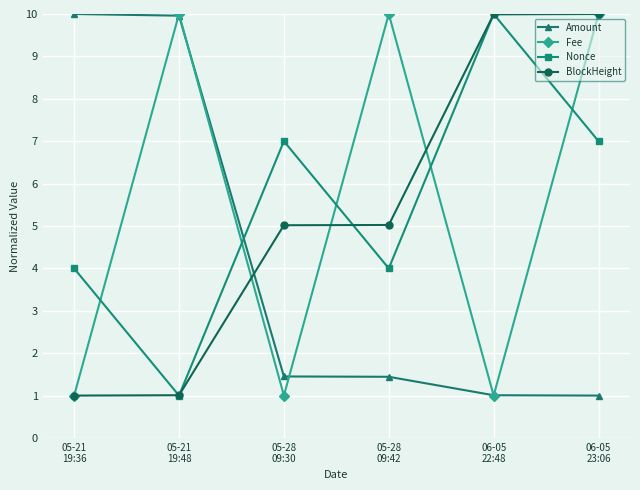

True or false: Fee has more than 0 points higher than both neighbors.

True